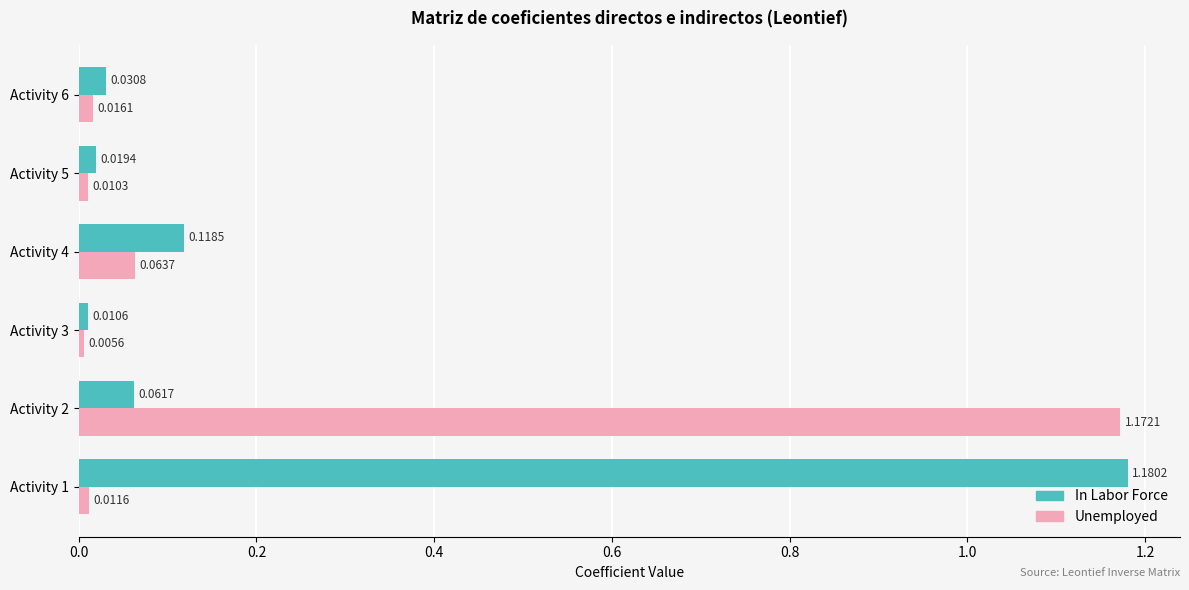

Rank the series by their average value, from lowest to highest.

Unemployed, In Labor Force